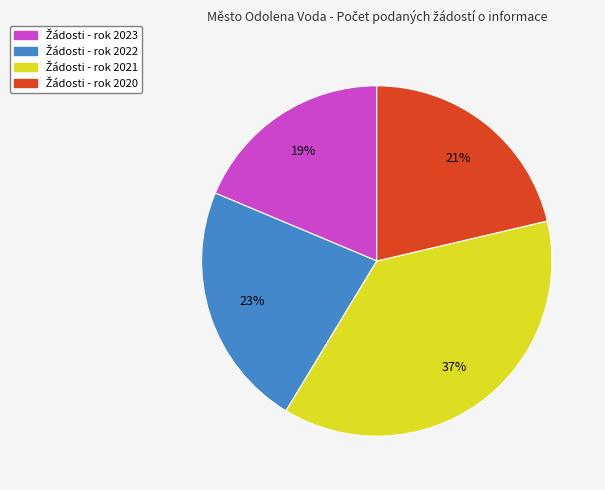

Is there any slice that represents more than half of the pie?

No